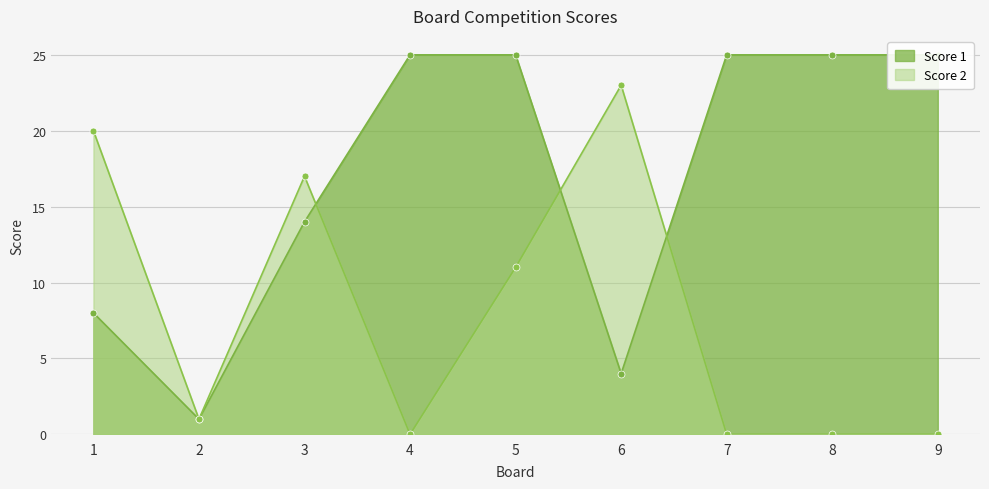

Which series changed the most between 1 and 4?

Score 2